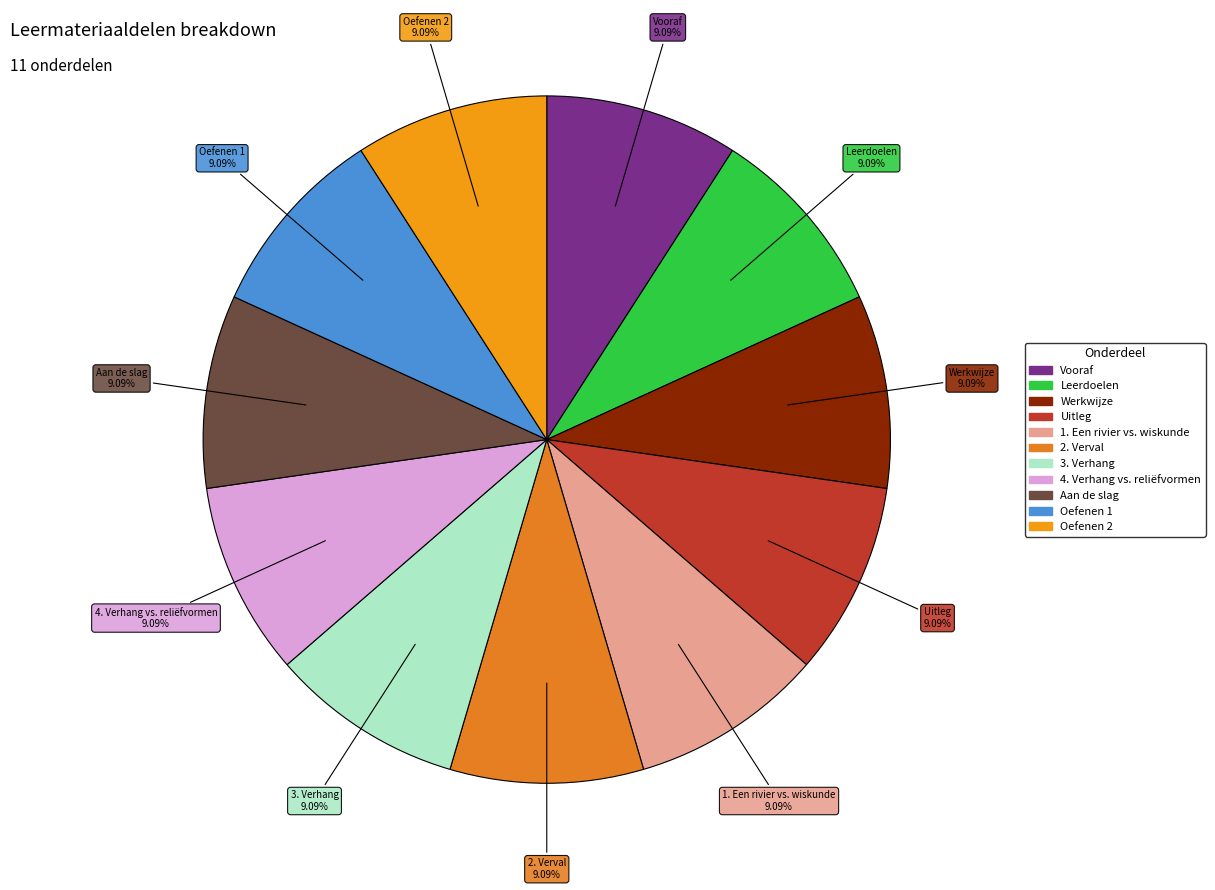

What percentage is NOT represented by Oefenen 2?

90.9%